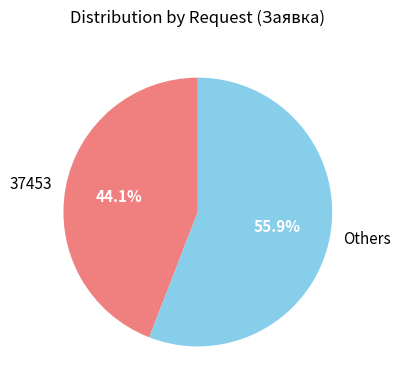

Count the number of slices in the pie.

2